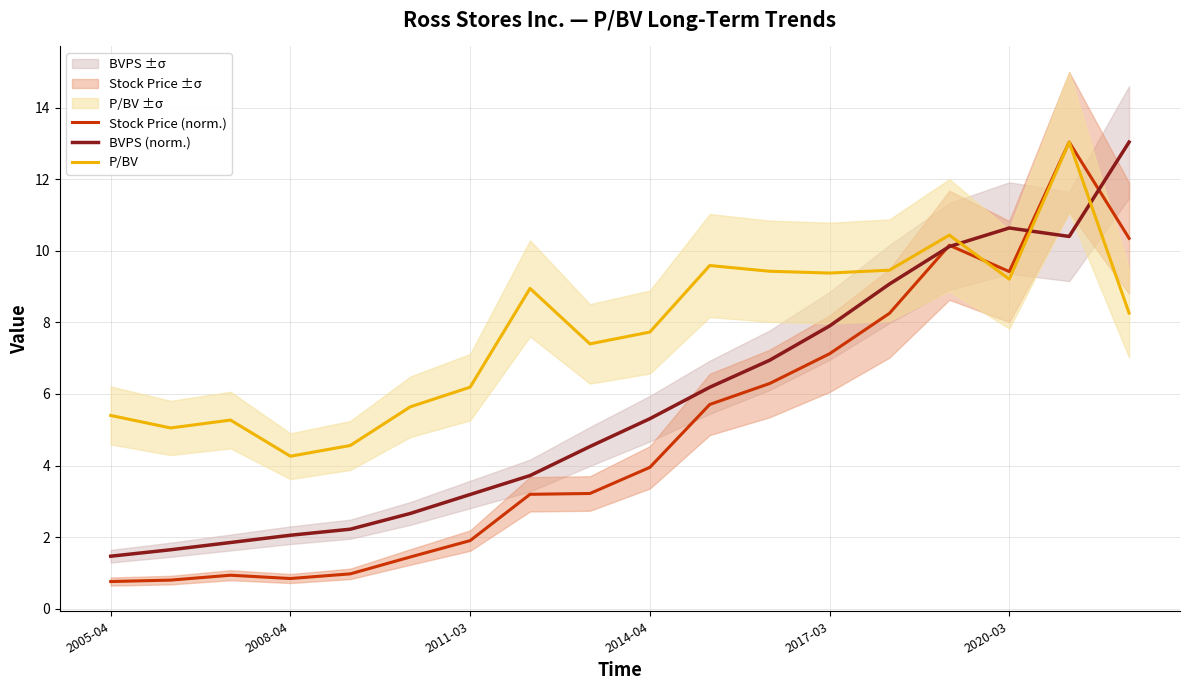

How many categories are shown in the chart?

18